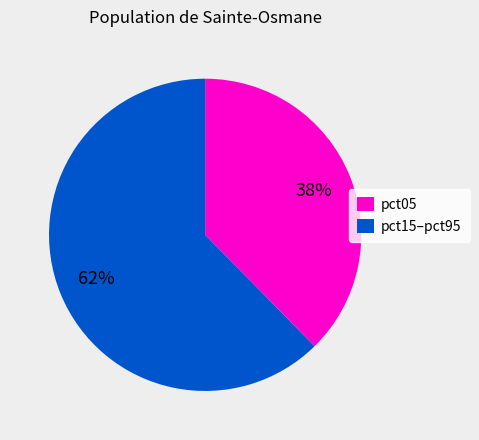

Does any single category account for the majority?

Yes